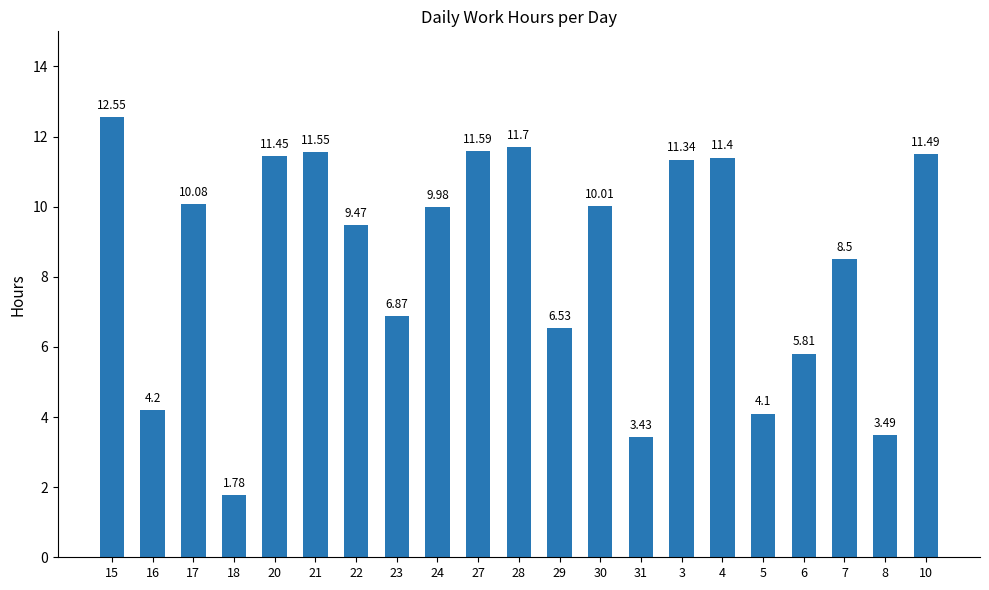

The chart shows a value of 11.7 at 28. True or false?

True